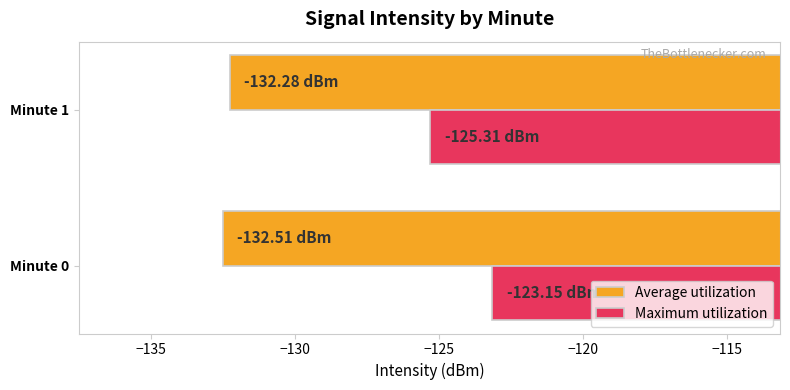

Which series has the largest total across all categories?

Maximum utilization